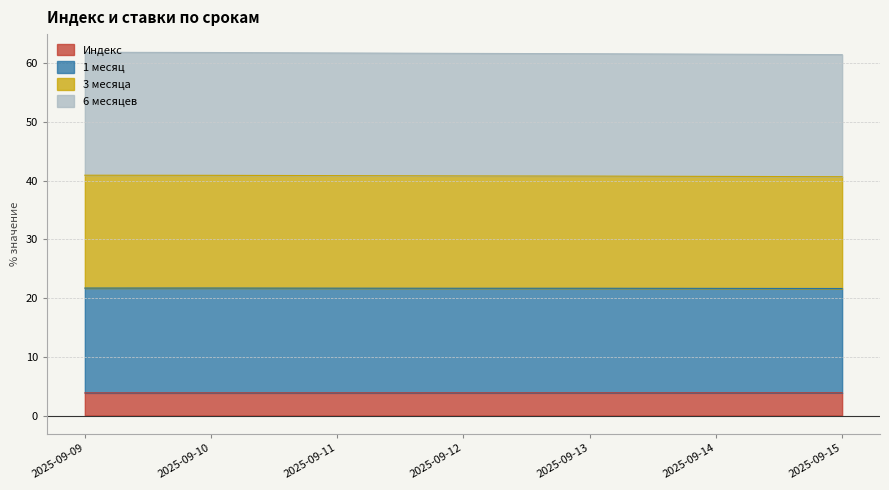

The 3 месяца series shows 85.9 at 2025-09-14. True or false?

False